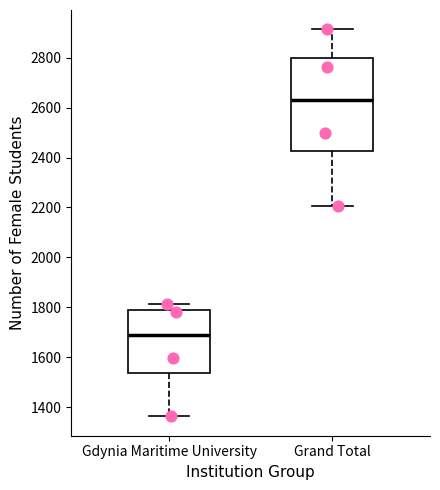

Reading left to right, transcribe this box plot: for each box, give where its median line is, the range the box spans, and where its two whiskers end, as read against the y-axis. The values are not printed on the chart, so give them approximately, as read against the axis.

Gdynia Maritime University: median 1680, box 1540 to 1780, whiskers 1360 to 1820
Grand Total: median 2640, box 2420 to 2800, whiskers 2200 to 2920